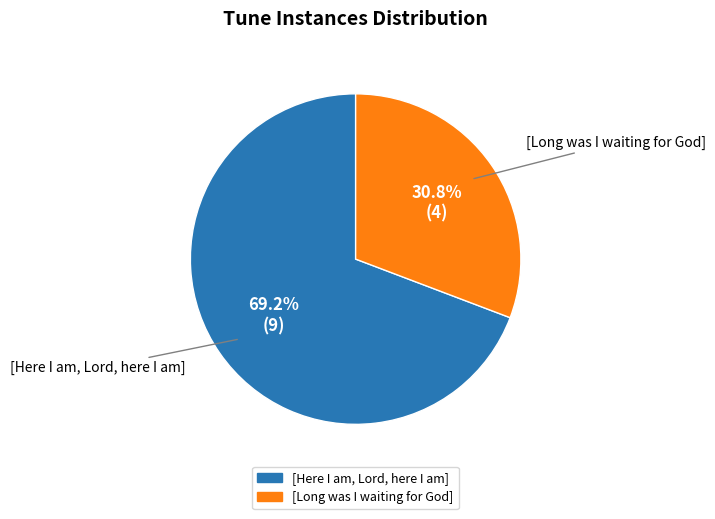

Combined, what portion of the pie is [Here I am, Lord, here I am] and [Long was I waiting for God]?

100.0%